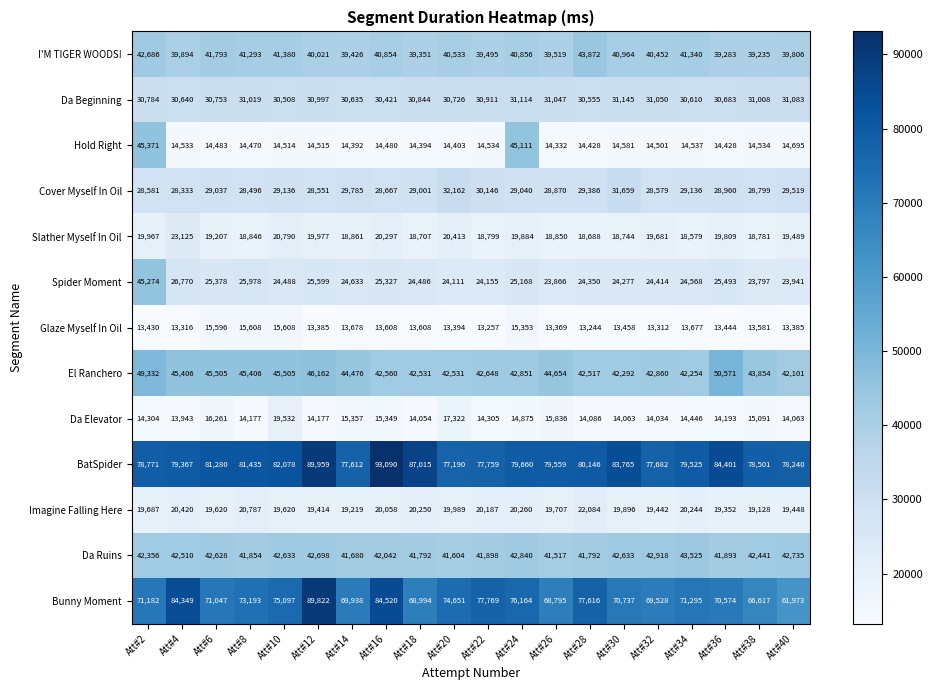

Count the number of data series in this chart.

13